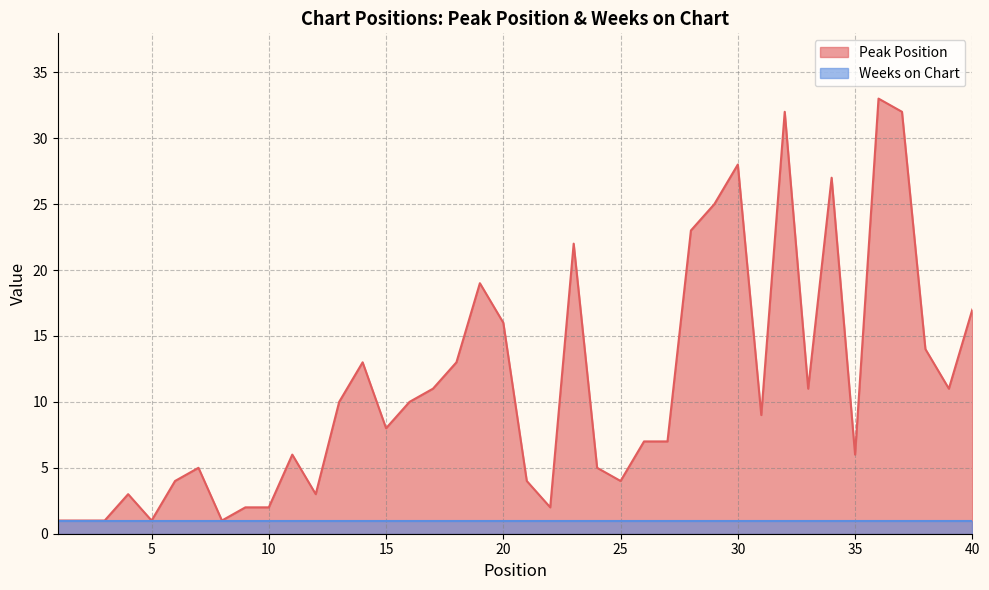

Rank the categories by value from lowest to highest.

1, 2, 3, 5, 8, 9, 10, 22, 4, 12, 6, 21, 25, 7, 24, 11, 35, 26, 27, 15, 31, 13, 16, 17, 33, 39, 14, 18, 38, 20, 40, 19, 23, 28, 29, 34, 30, 32, 37, 36